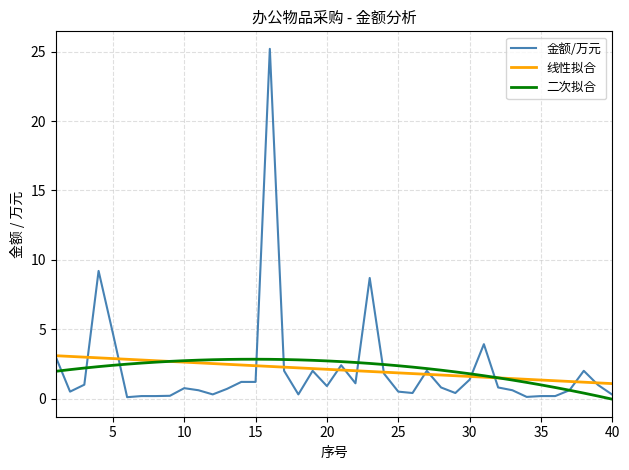

What is the minimum value for 线性拟合?

1.1